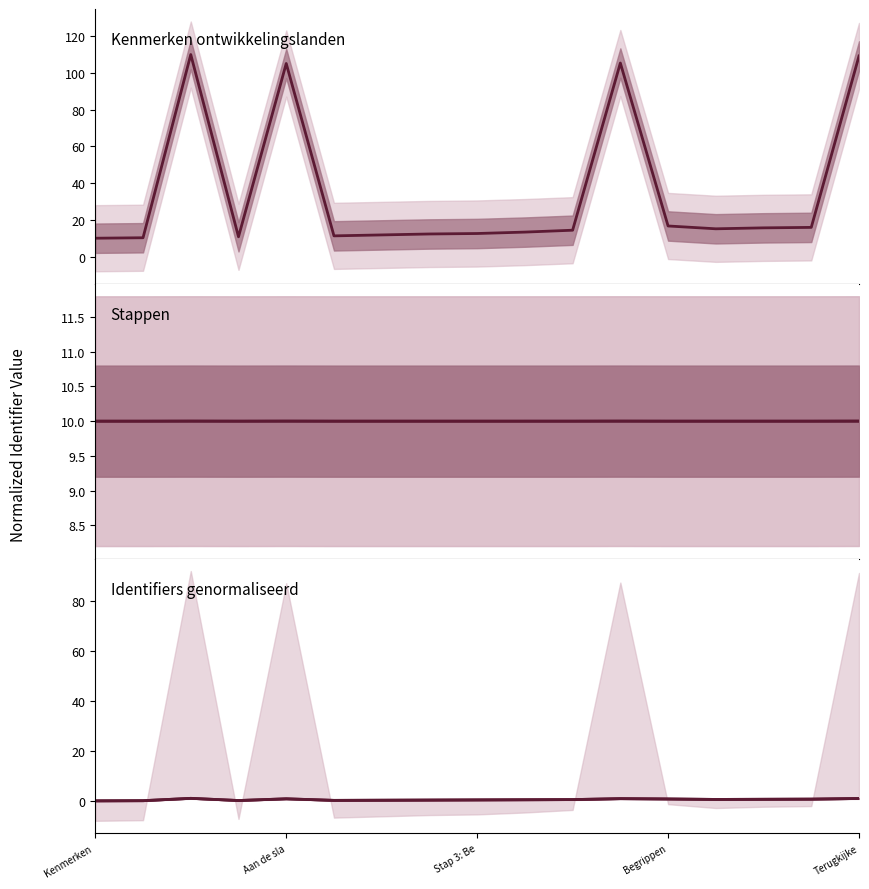

What is the value of the Stappen point at the 6th from the left?

10.0